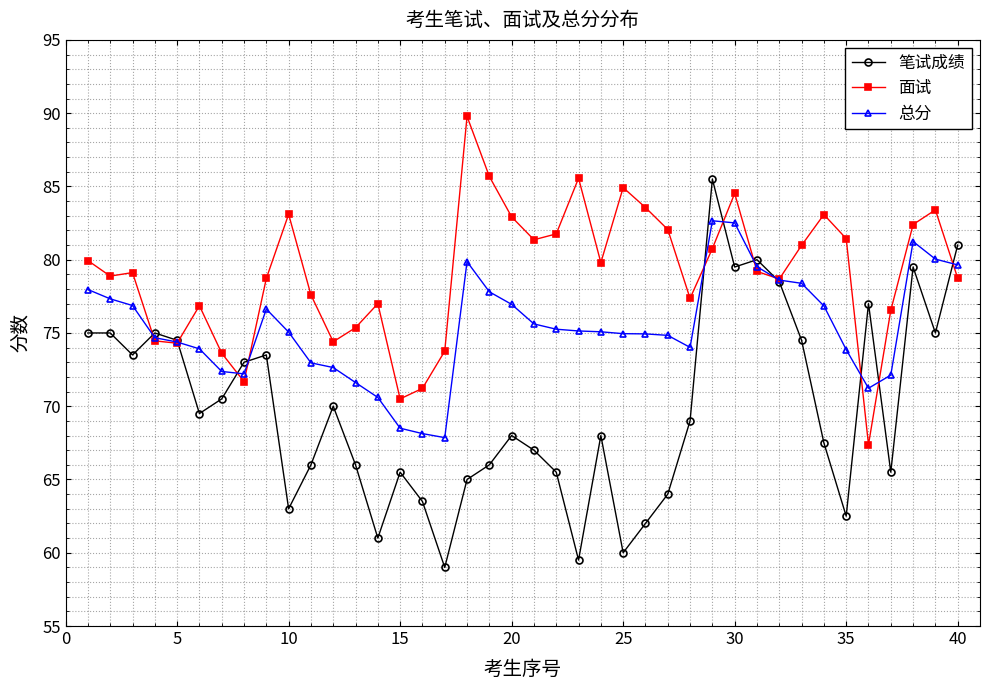

Does the chart display data point markers on the line(s)?

Yes